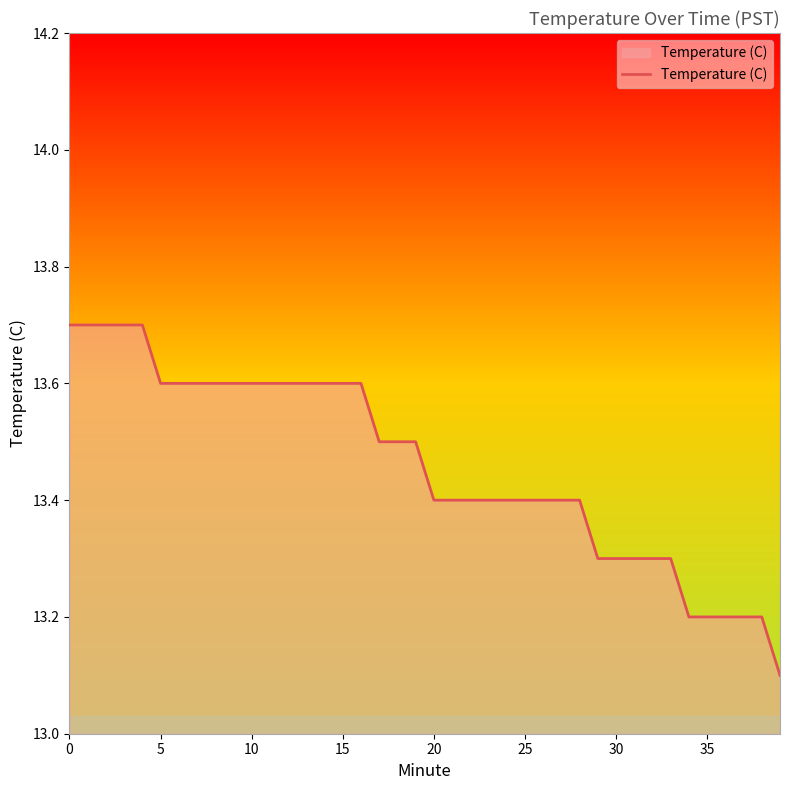

Reading left to right, list all the values displayed in this chart.

13.7	13.7	13.7	13.7	13.7	13.6	13.6	13.6	13.6	13.6	13.6	13.6	13.6	13.6	13.6	13.6	13.6	13.5	13.5	13.5	13.4	13.4	13.4	13.4	13.4	13.4	13.4	13.4	13.4	13.3	13.3	13.3	13.3	13.3	13.2	13.2	13.2	13.2	13.2	13.1